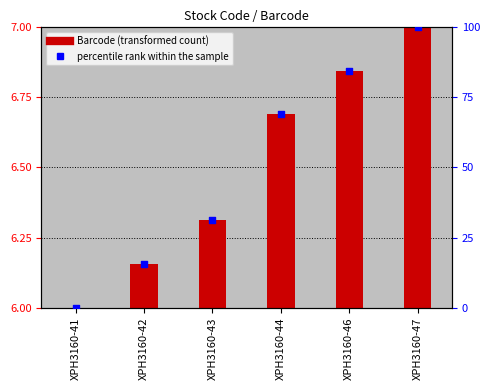

Is the value of Barcode at XPH3160-44 greater than the value of percentile rank within the sample at XPH3160-42?

No